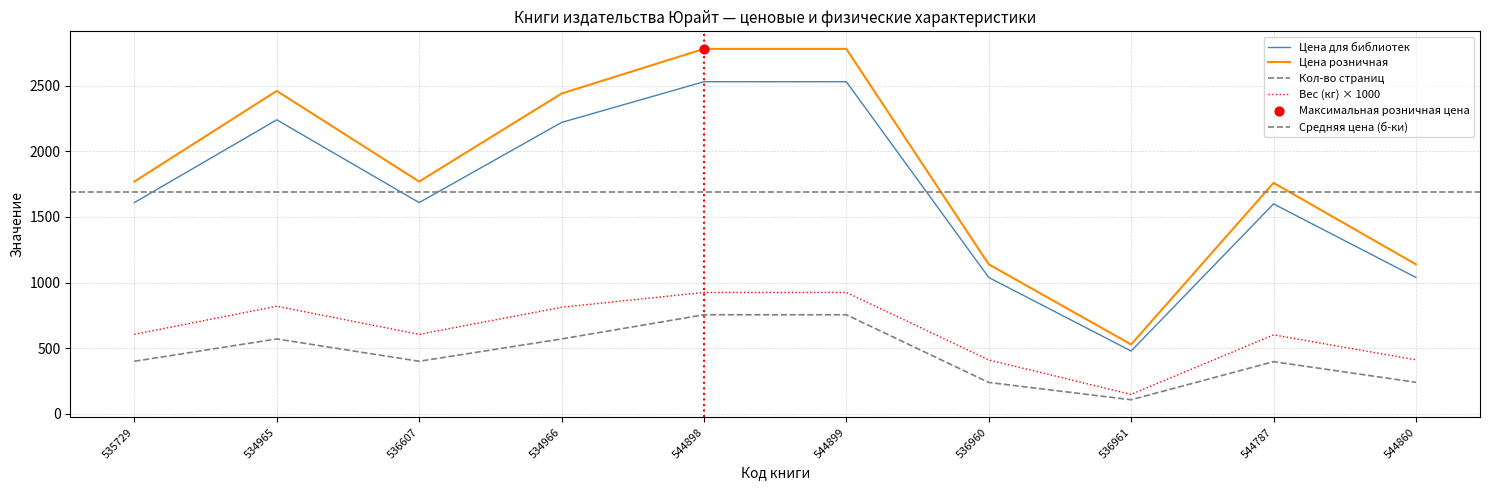

Is the value of Цена розничная at 536960 greater than the value of Кол-во страниц at 544899?

Yes